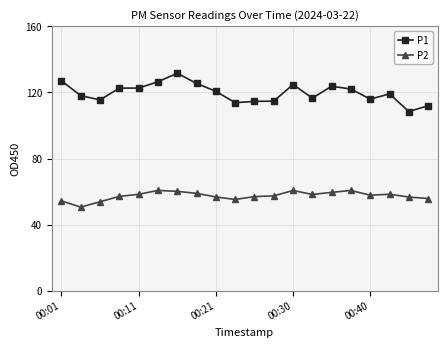

True or false: P2 and P1 intersect in this chart.

False